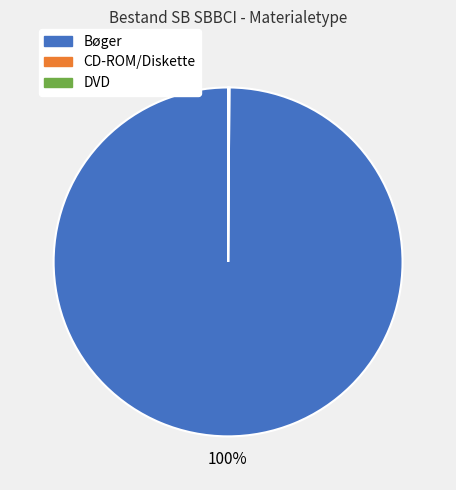

To the nearest percent, what is the difference between the largest and smallest slice percentages?

100%